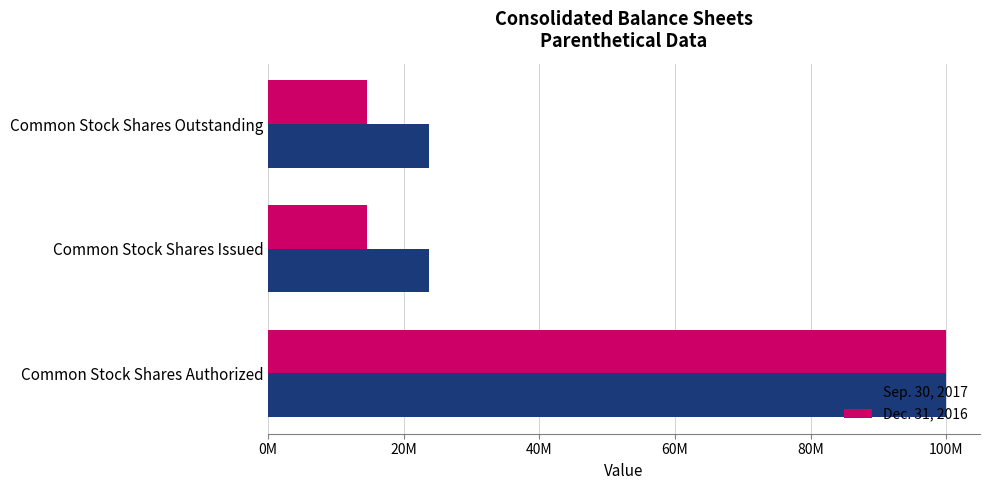

Which series has the largest range (max minus min)?

Dec. 31, 2016